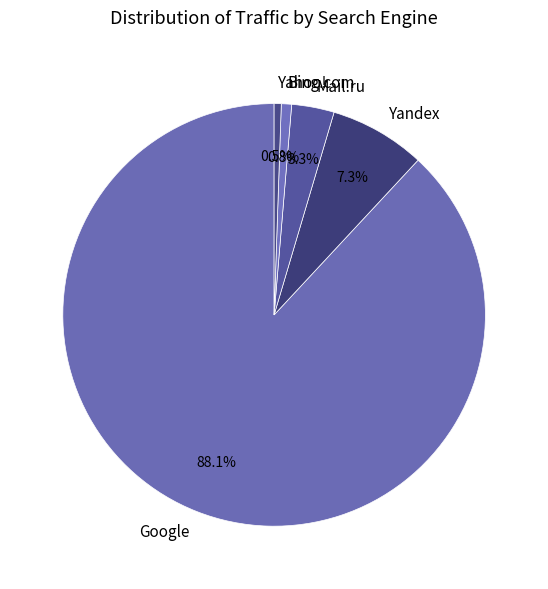

Does Yahoo! account for over 50% of the chart?

No